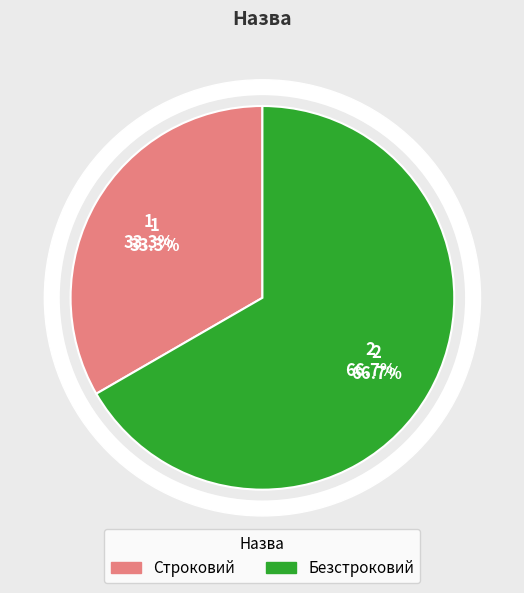

How many segments does this pie chart have?

2